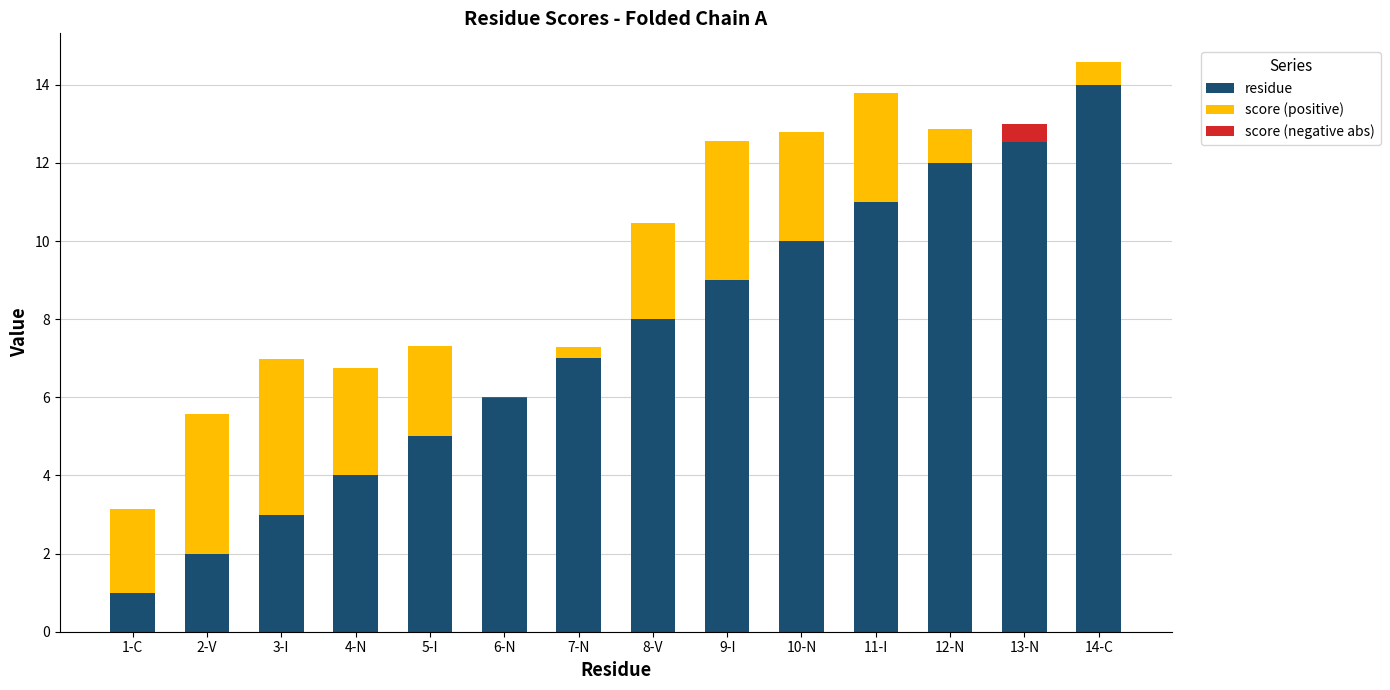

What is the sum of the score (positive) values at 3-I and 13-N?

4.0